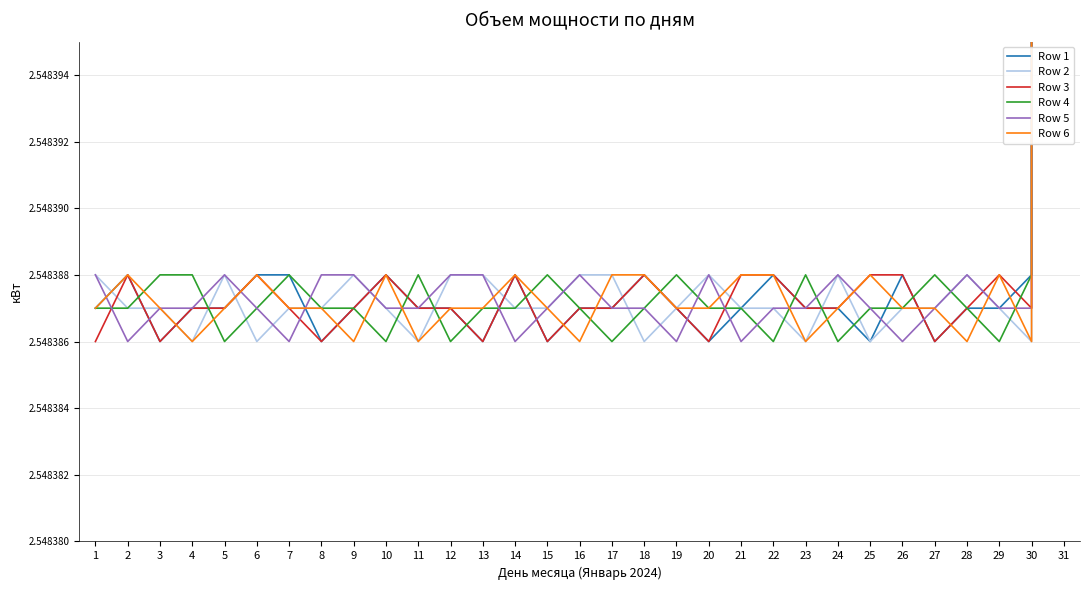

Which series has the largest total across all categories?

Row 5